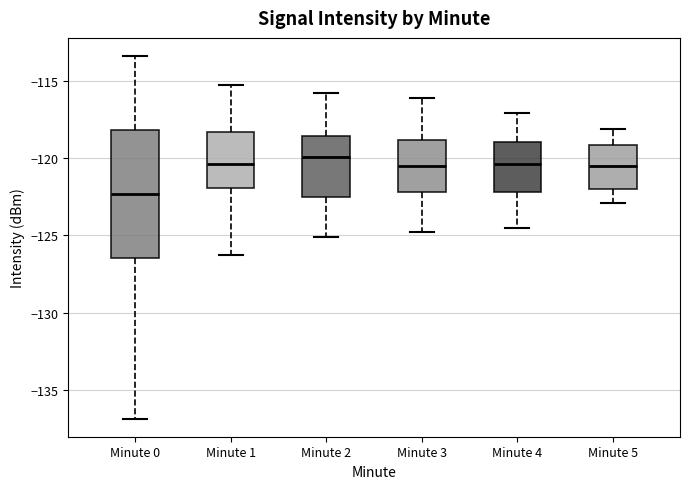

Where does the upper whisker of the box for Minute 3 end on the y-axis? The values are not printed on the chart, so give them approximately, as read against the axis.

-116.0